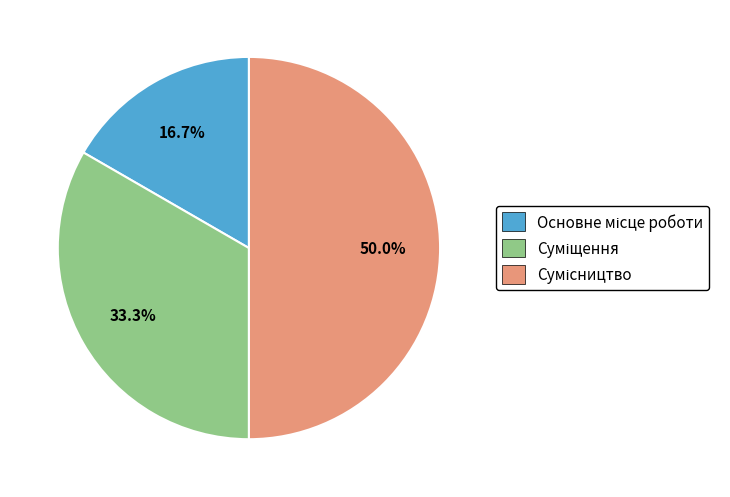

Count the number of slices in the pie.

3